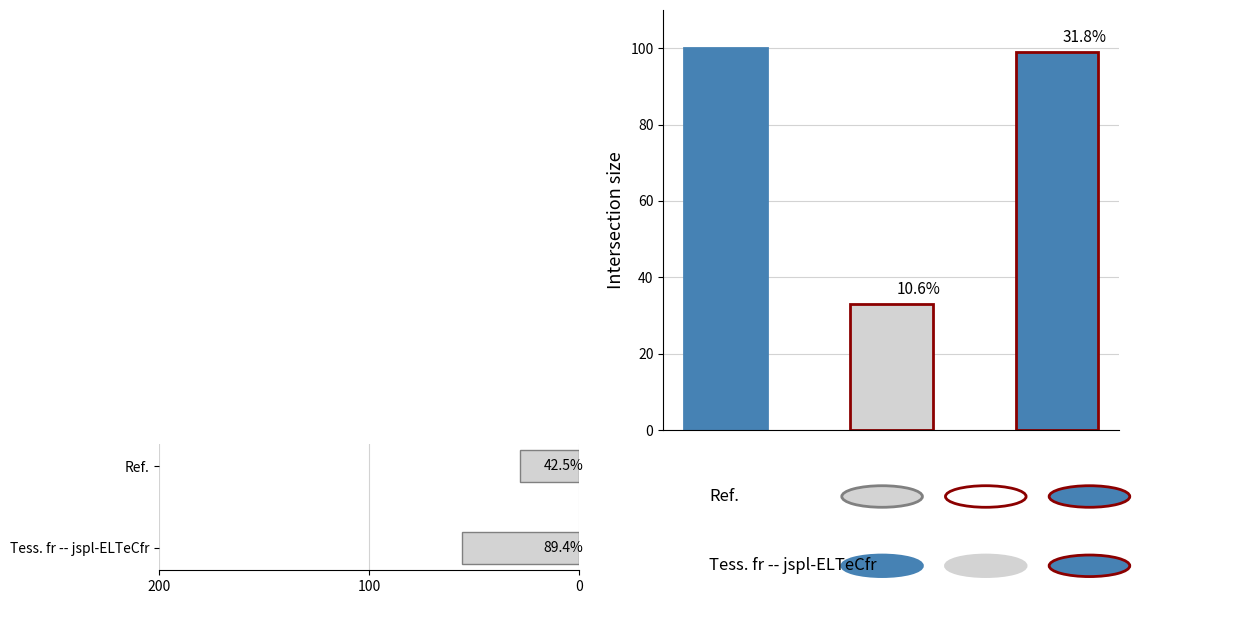

Reading right to left, extract all data points from this chart.

28	56